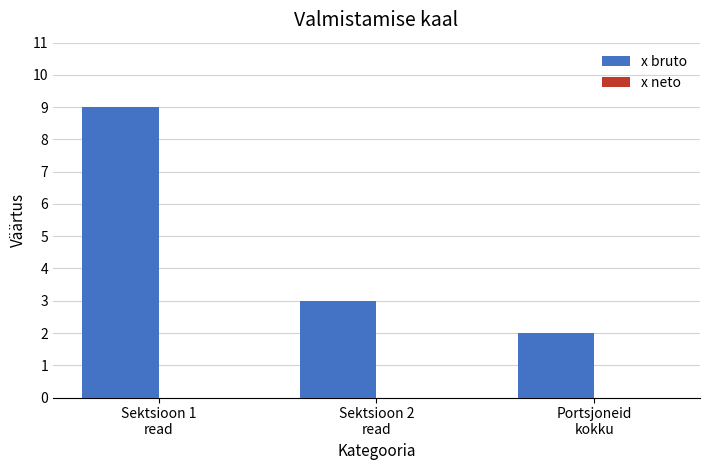

What is the sum of all values?

14